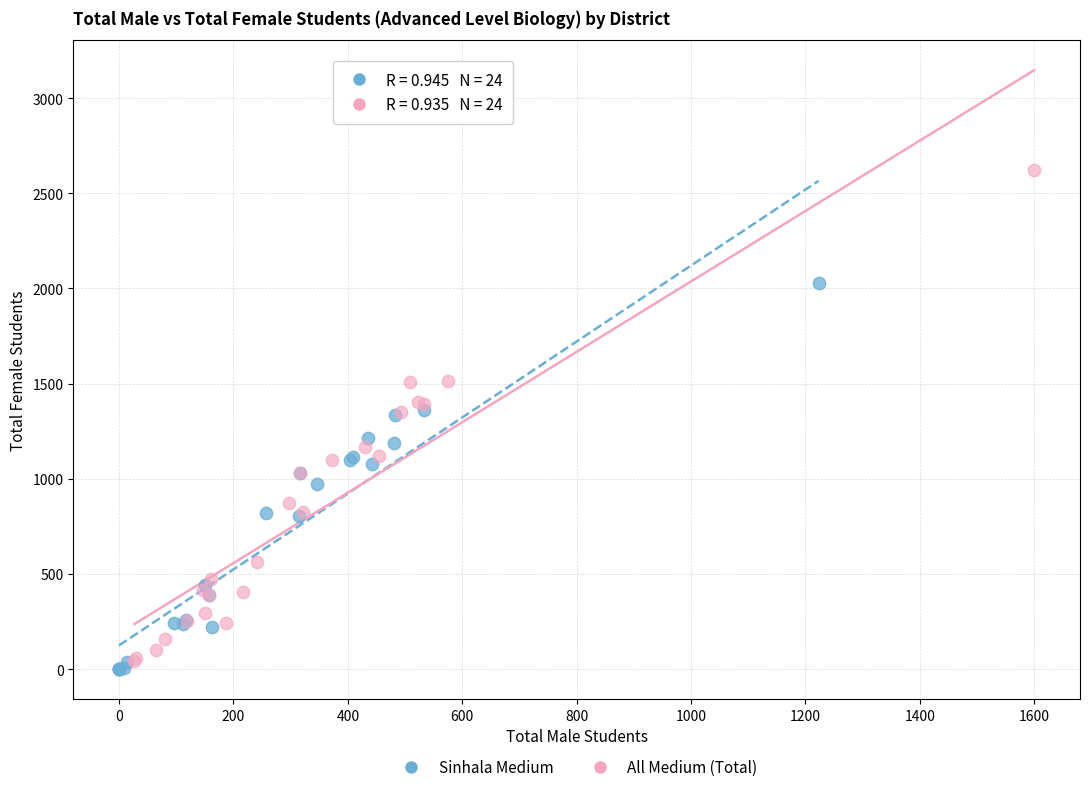

Which series contains the highest Y value?

All Medium (Total)